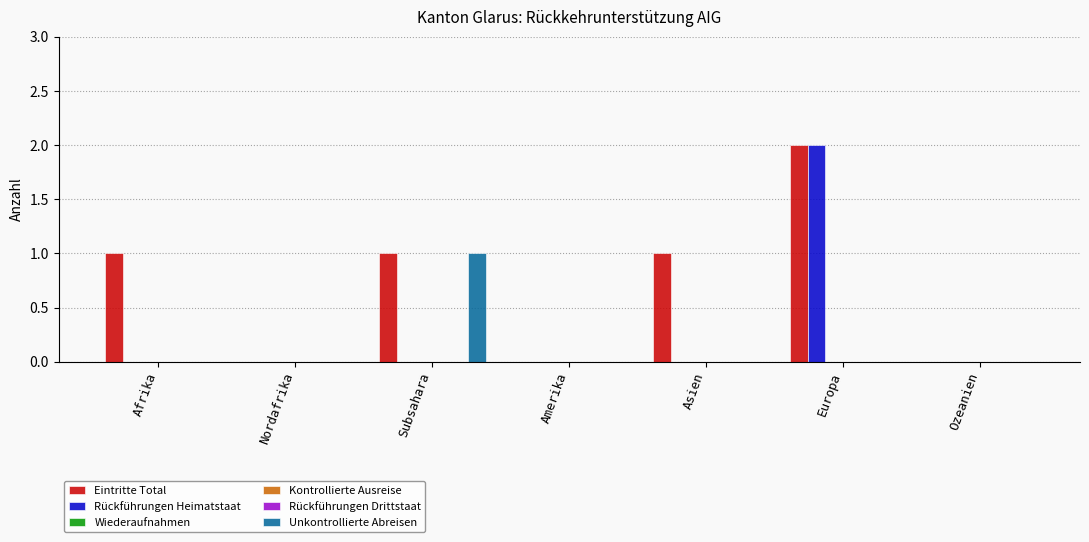

Reading left to right, list all the values displayed in this chart.

Eintritte Total: 1	0	1	0	1	2	0
Rückführungen Heimatstaat: 0	0	0	0	0	2	0
Wiederaufnahmen: 0	0	0	0	0	0	0
Kontrollierte Ausreise: 0	0	0	0	0	0	0
Rückführungen Drittstaat: 0	0	0	0	0	0	0
Unkontrollierte Abreisen: 0	0	1	0	0	0	0